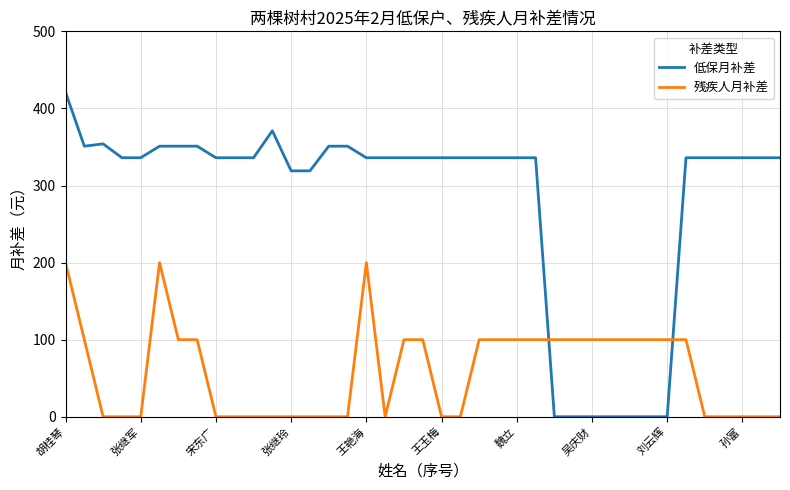

What is the maximum value shown in the chart?

421